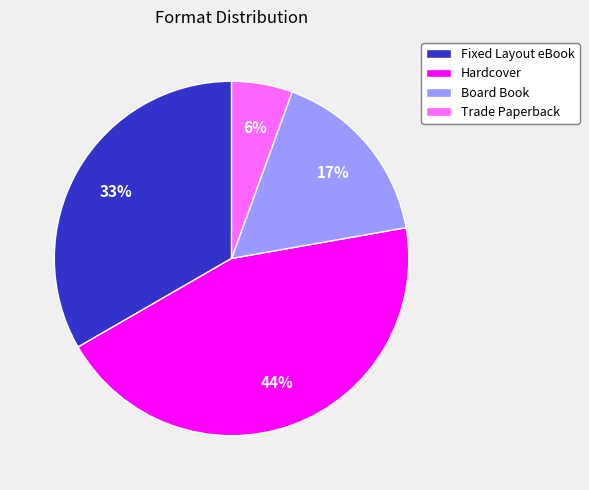

What is the largest slice in the pie chart?

Hardcover